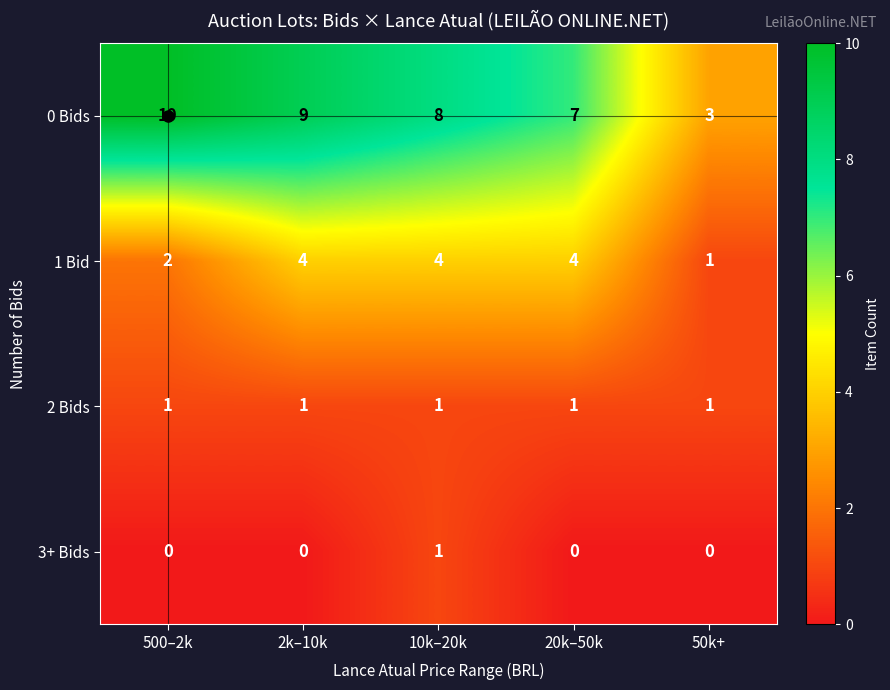

The 0 Bids series shows 1 at 20k–50k. True or false?

False